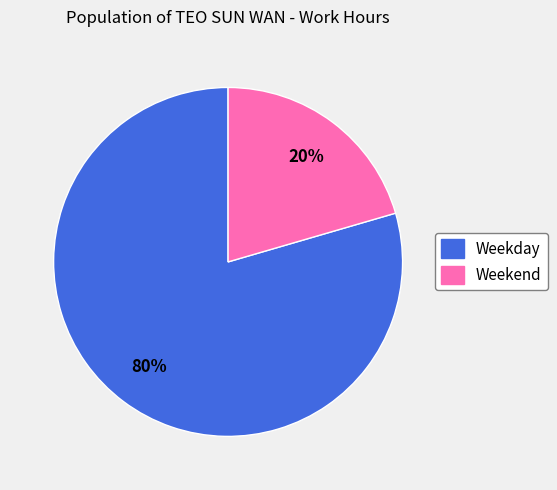

How many slices are in this pie chart?

2